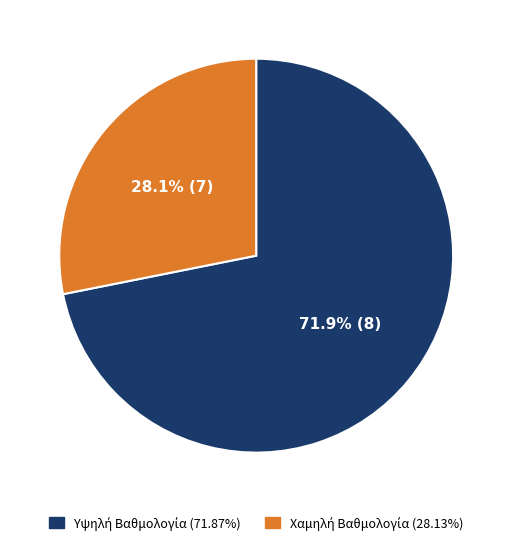

Is there a majority slice in this chart?

Yes